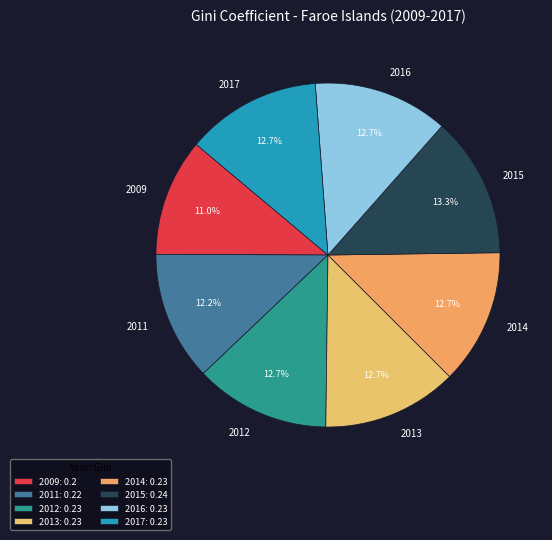

Does any single category account for the majority?

No